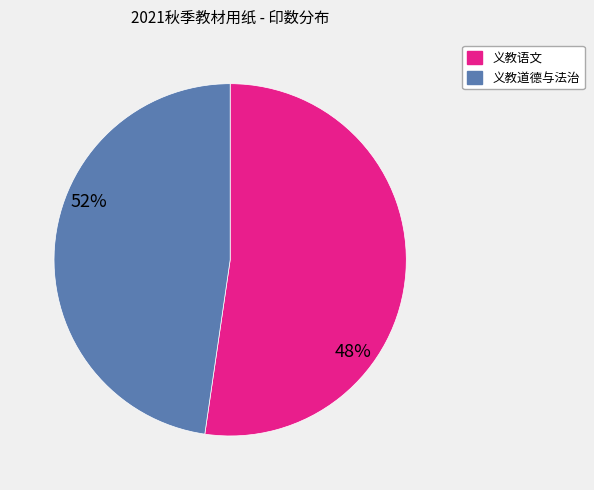

Does any single category account for the majority?

Yes